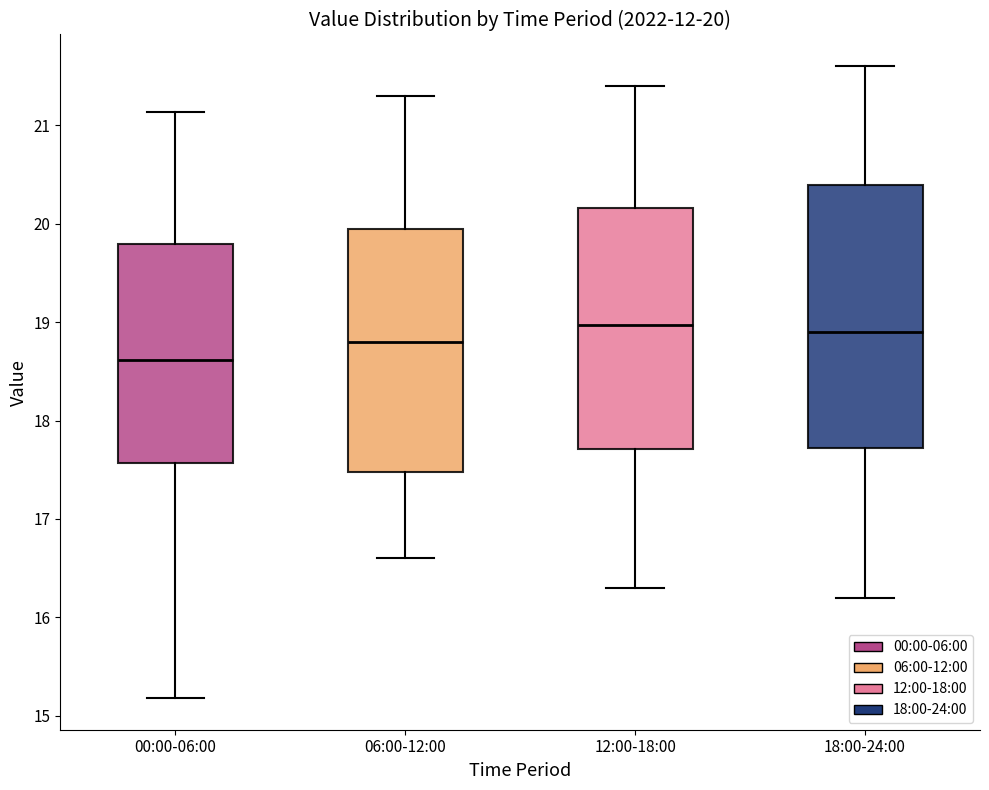

Which box has the lowest median line?

00:00-06:00